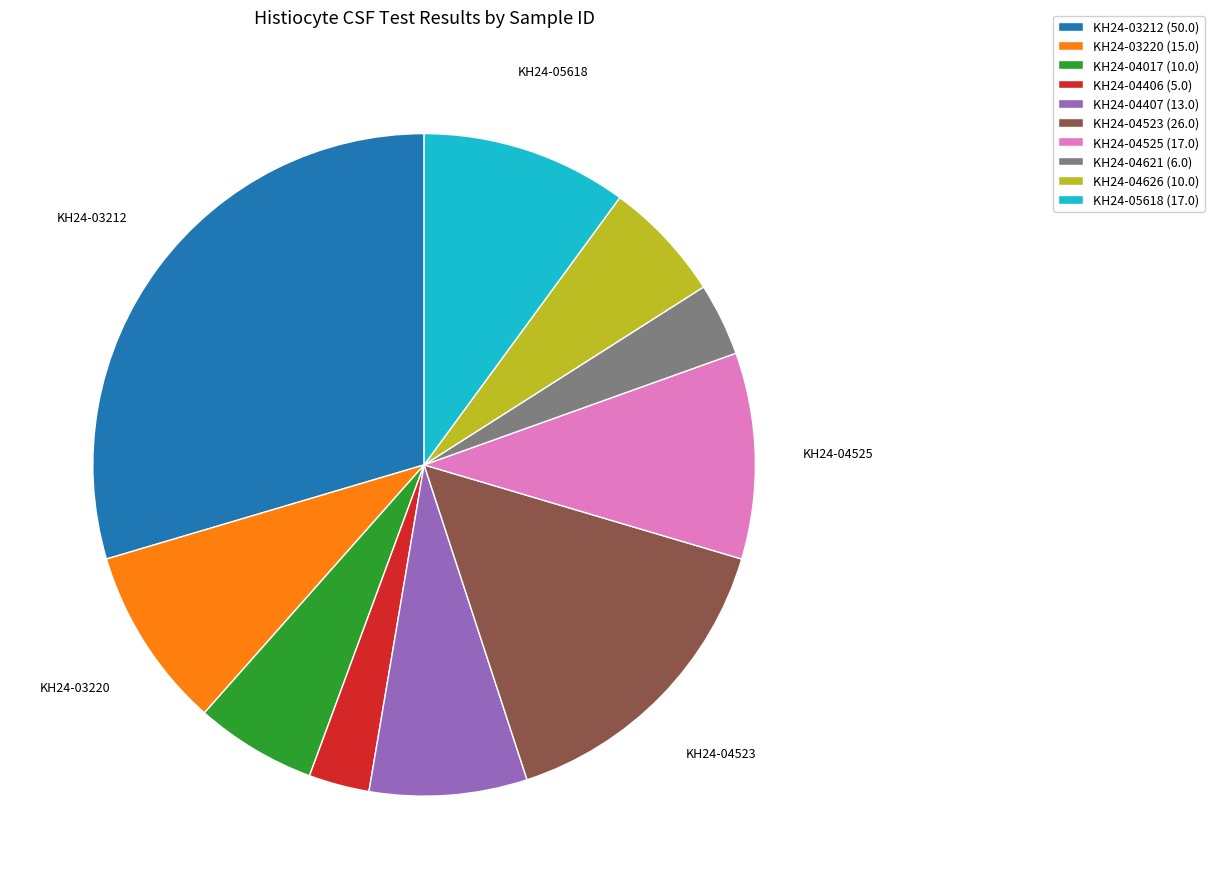

Is there a majority slice in this chart?

No